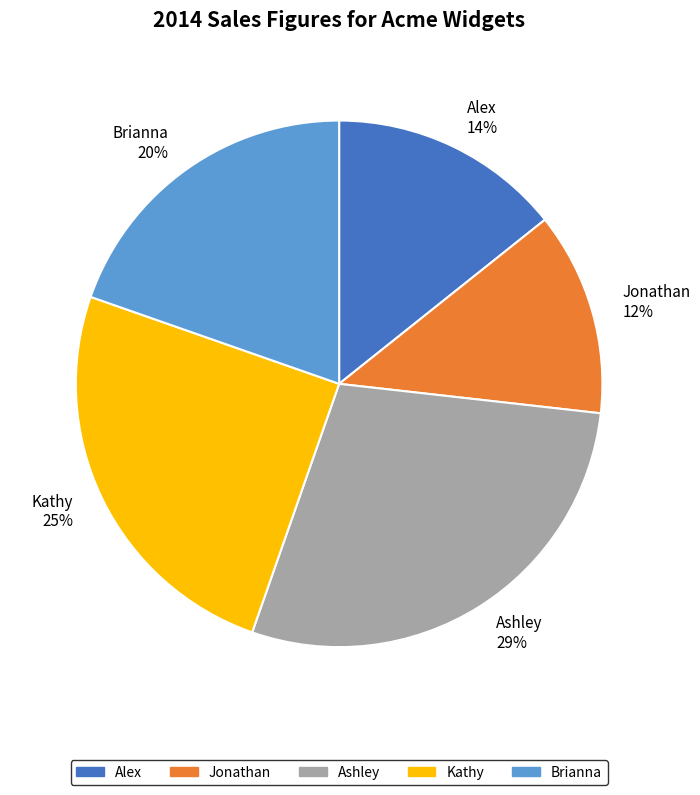

Is the sum of Jonathan 12% and Kathy 25% greater than half?

No